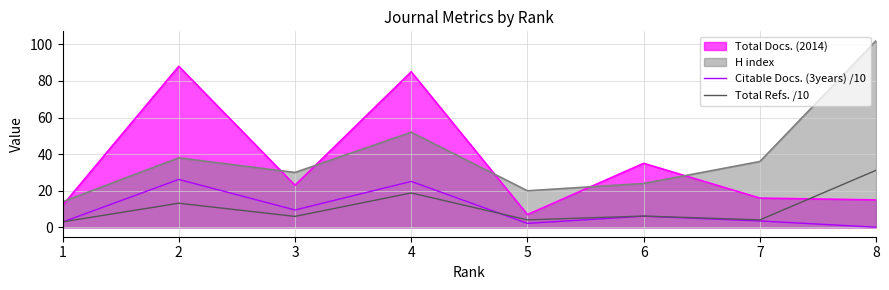

How many data points in Citable Docs. (3years) /10 are above 6?

4